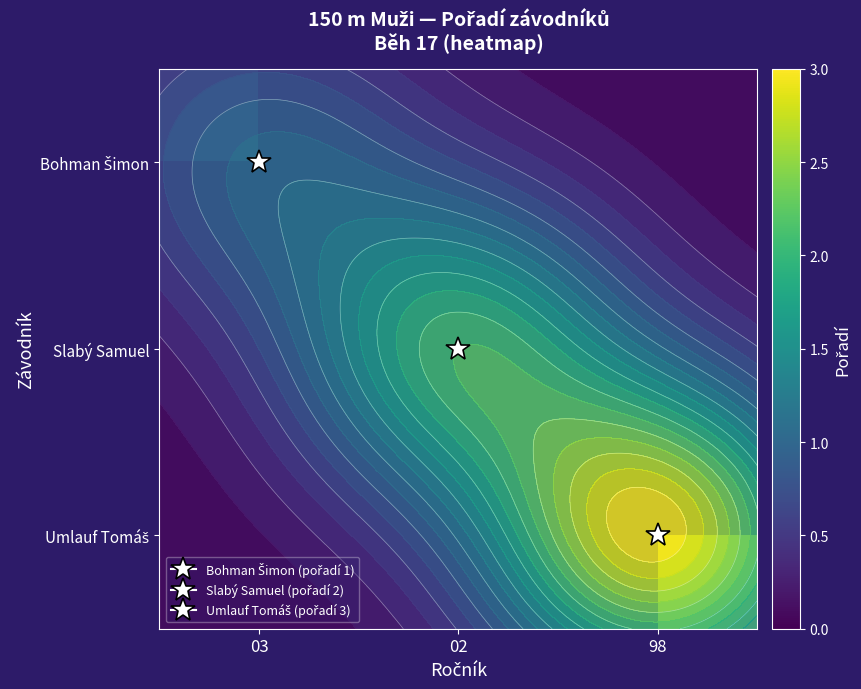

Is the value of Bohman Šimon at 02 greater than the value of Slabý Samuel at 02?

No